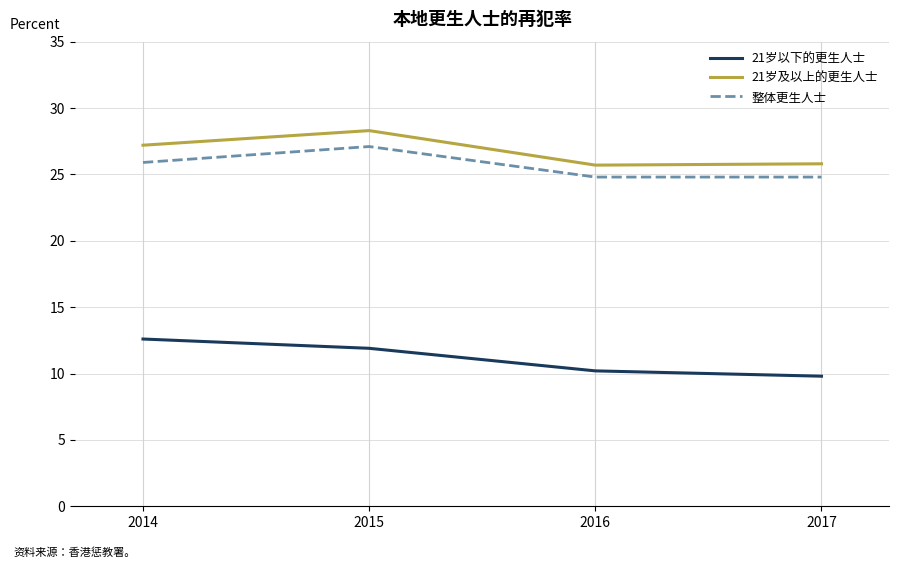

At which label is 21岁及以上的更生人士 closest to 27?

2014